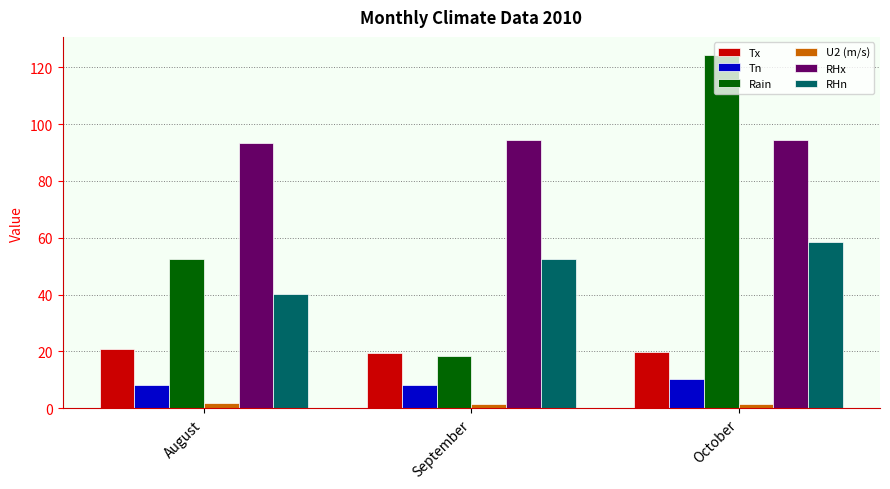

Which series has the widest spread of values?

Rain